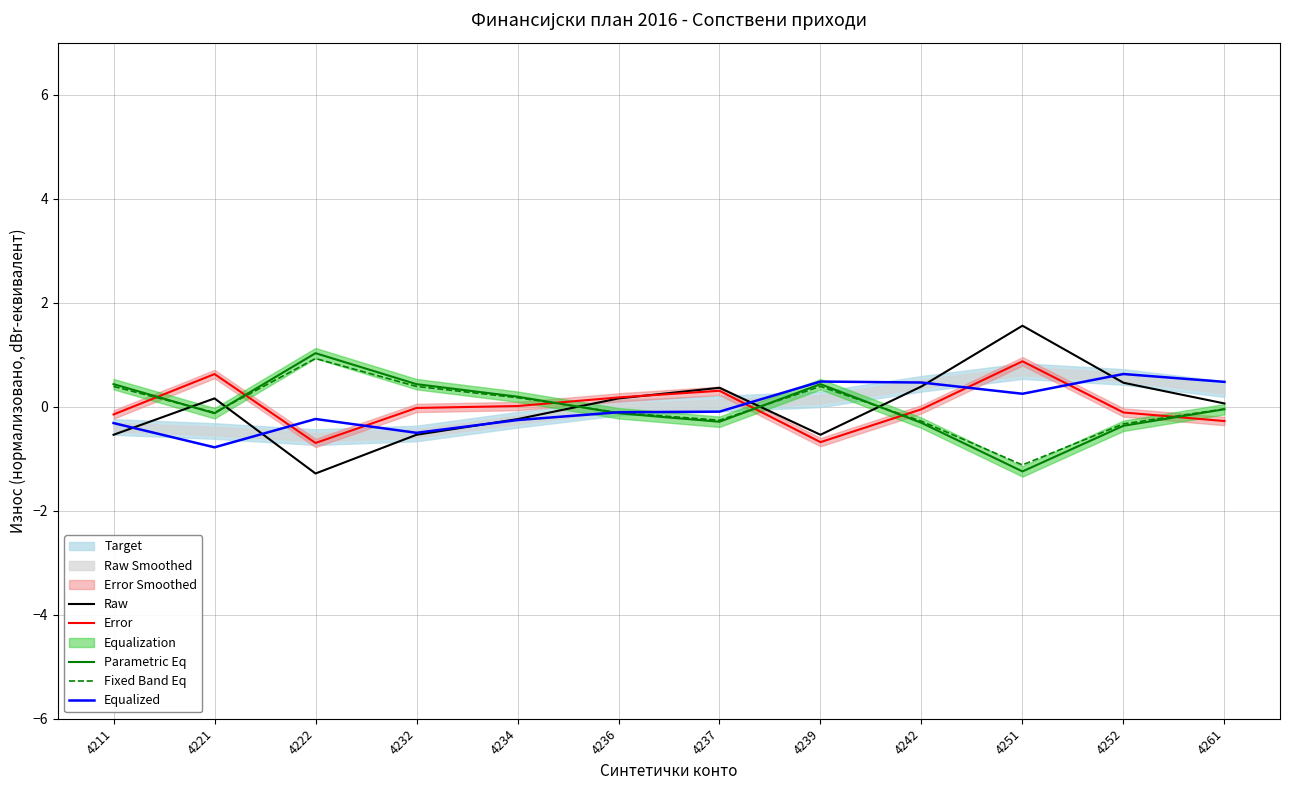

What is the value of the Fixed Band Eq point at the 9th from the left?

-0.3